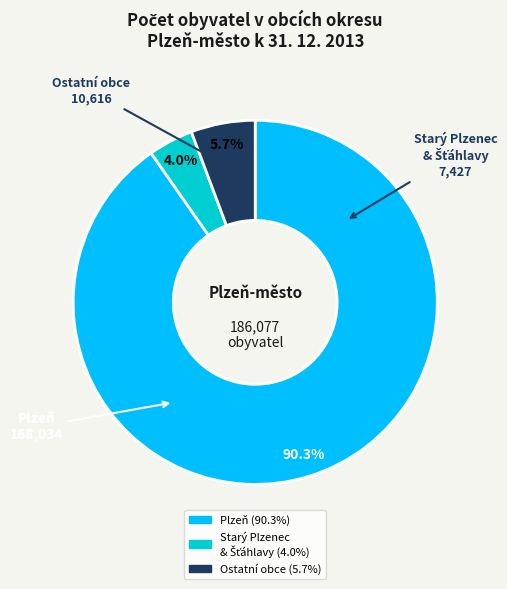

Is there a majority slice in this chart?

Yes